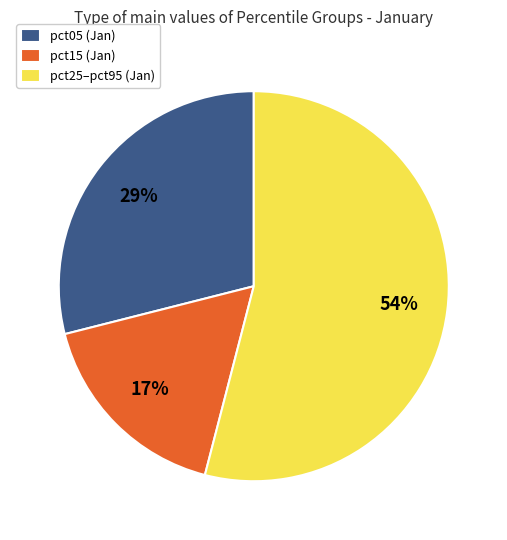

How many segments does this pie chart have?

3